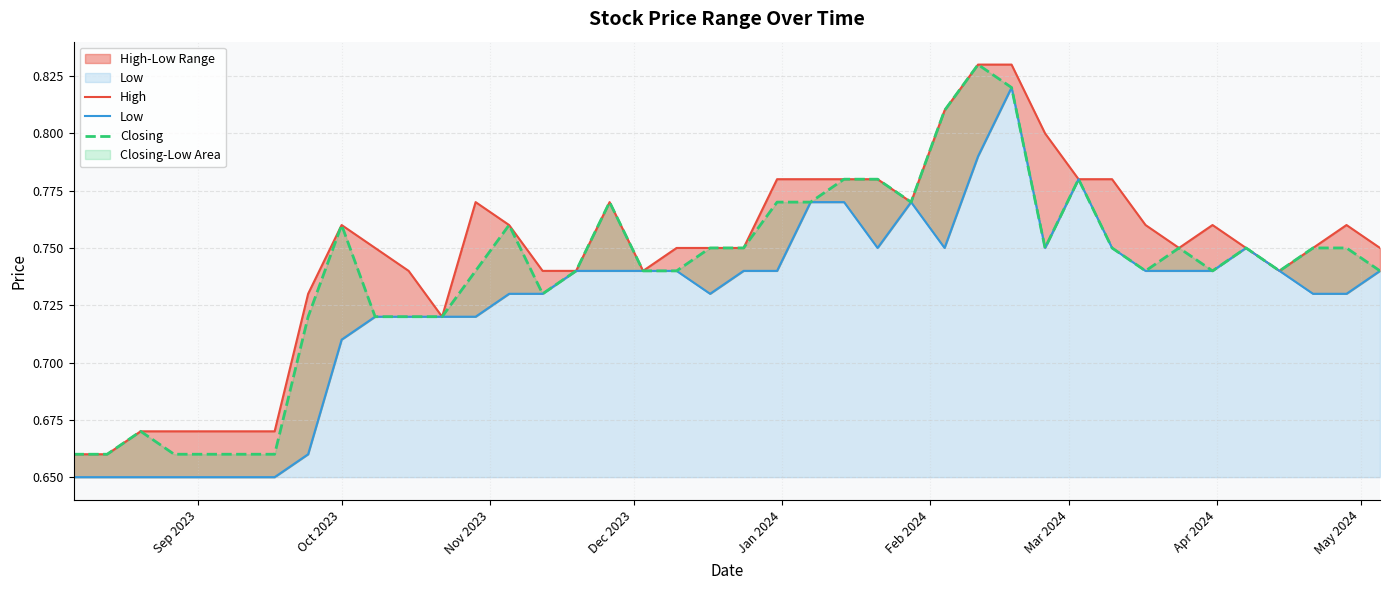

Which series has the largest total across all categories?

High